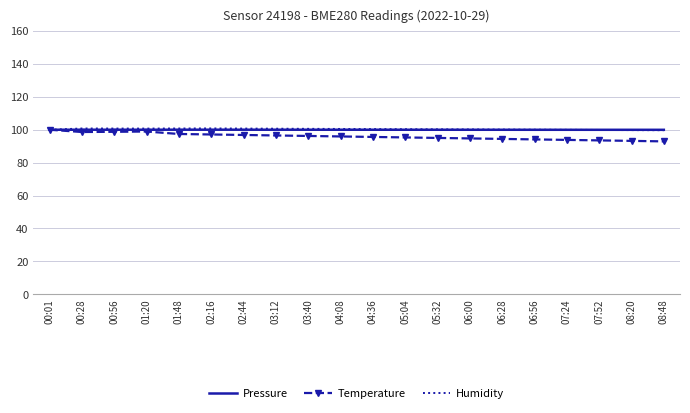

At how many categories does at least one series exceed 96?

20